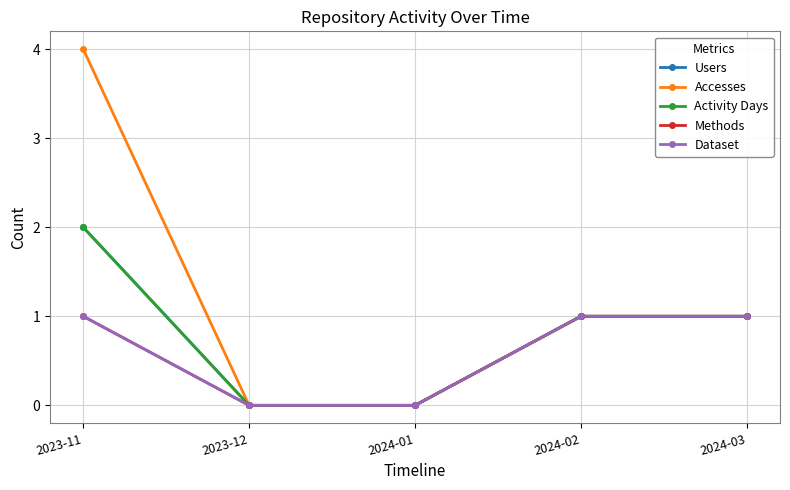

Does the chart have visible grid lines?

Yes